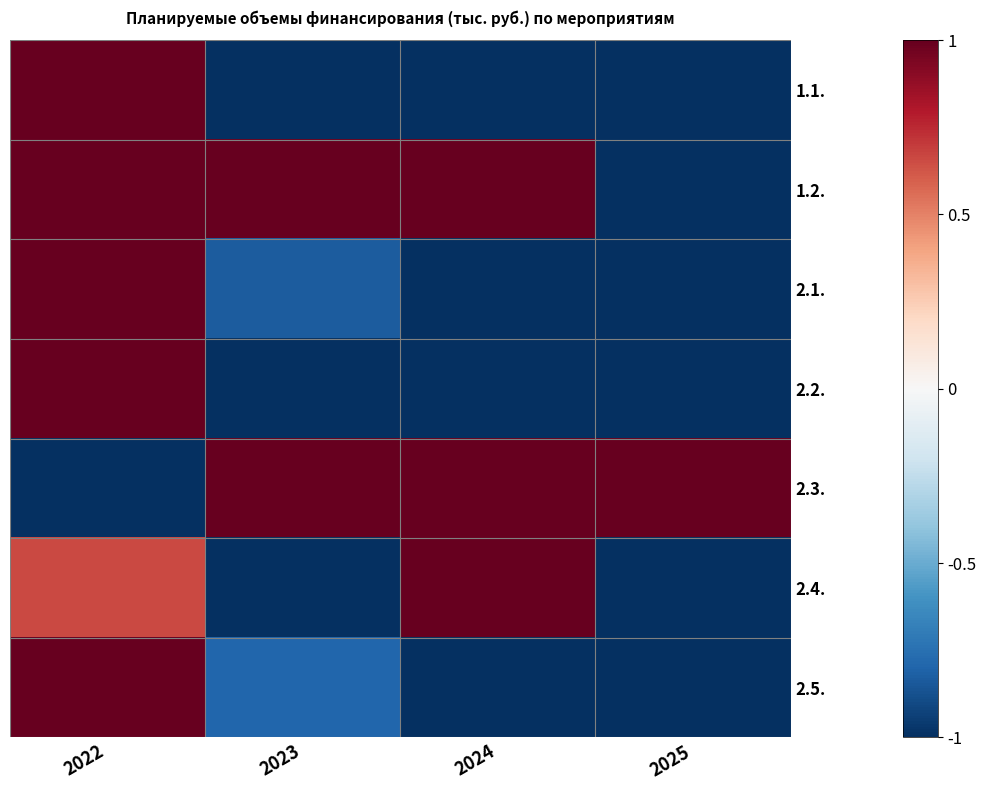

At how many categories does at least one series exceed 0?

4